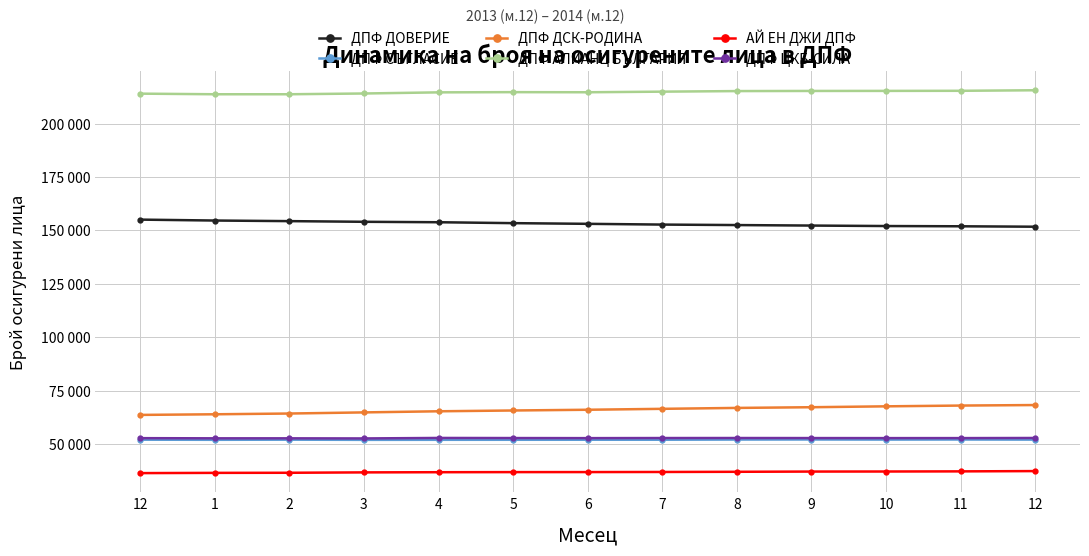

At which category does ДПФ СЪГЛАСИЕ reach its first local peak?

2